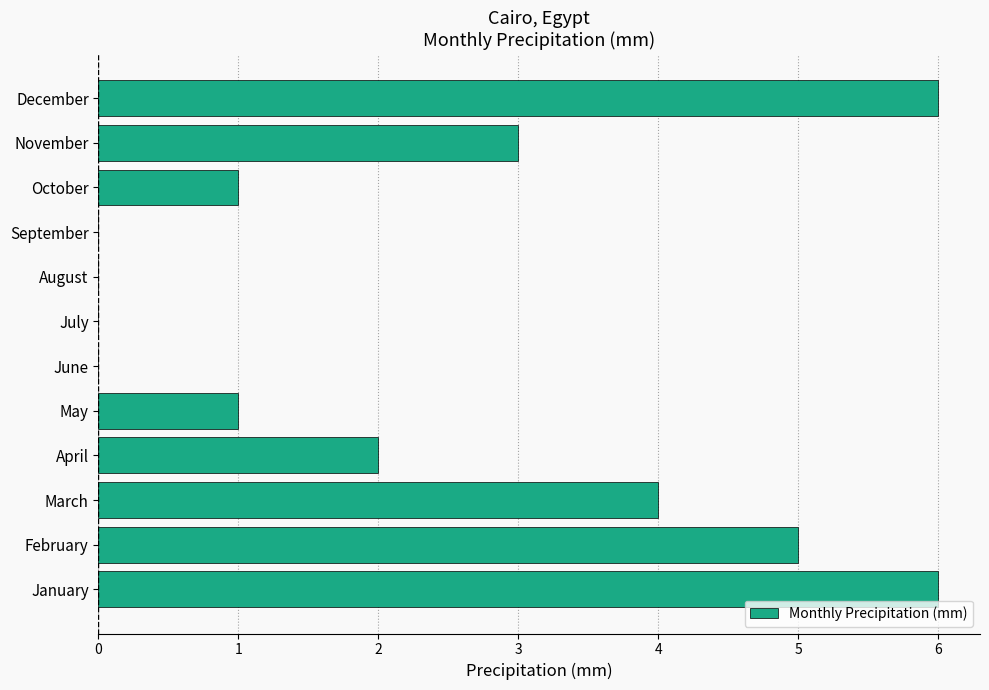

How many distinct data groups are displayed?

1